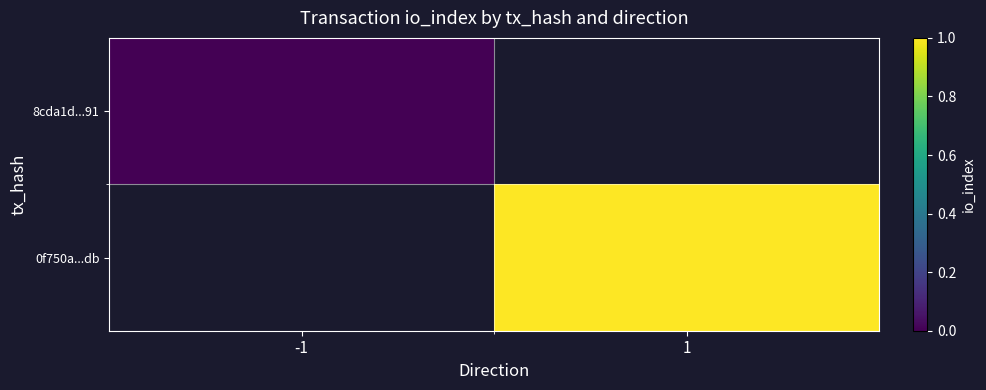

Is it true that 8cda1d...91 equals 0.0 at -1?

True